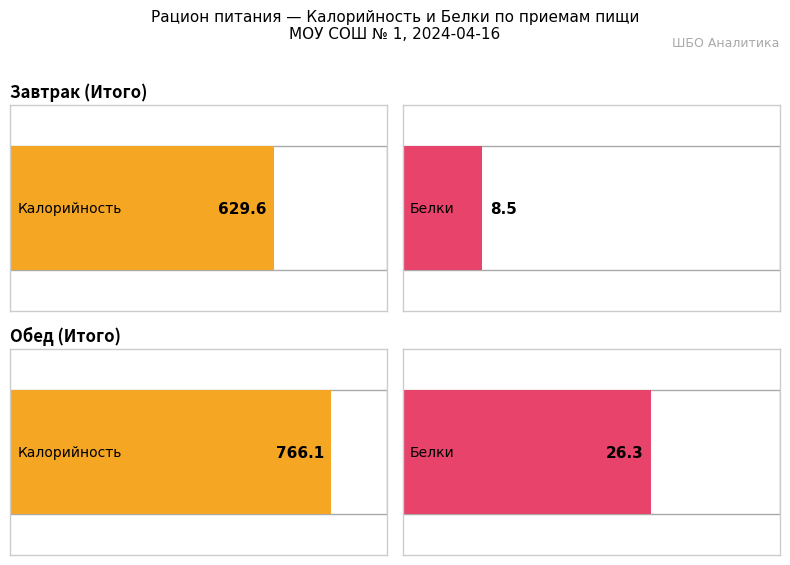

Rank the series by their average value, from lowest to highest.

Белки, Калорийность